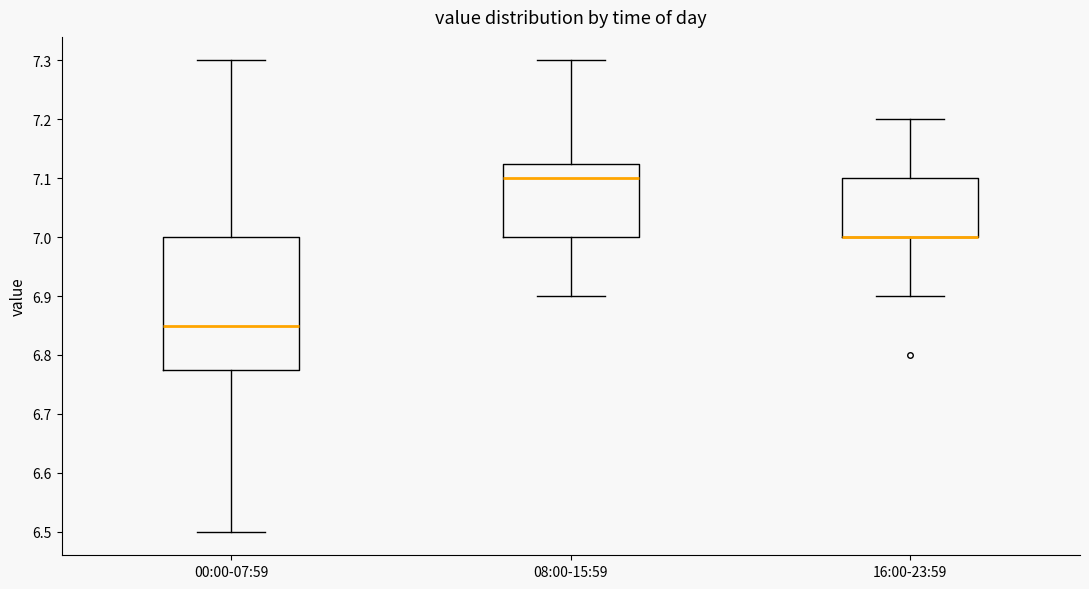

Which box is the tallest, from its lower edge to its upper edge?

00:00-07:59